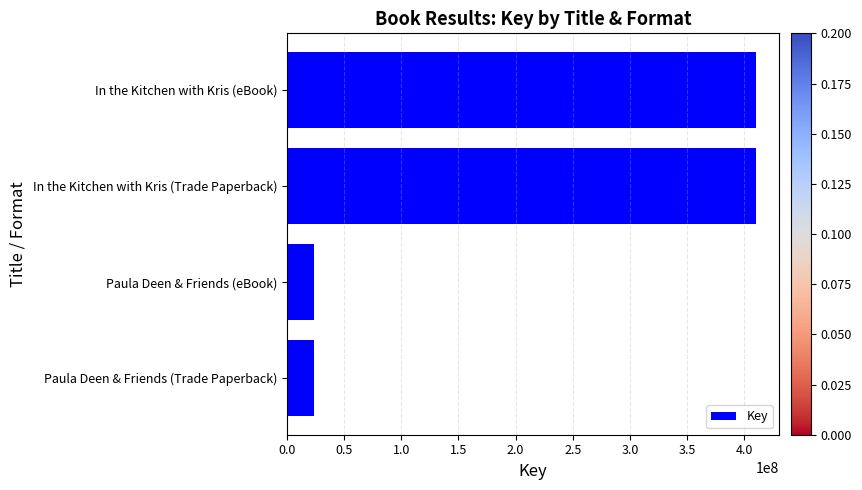

What is the smallest value displayed?

23885579